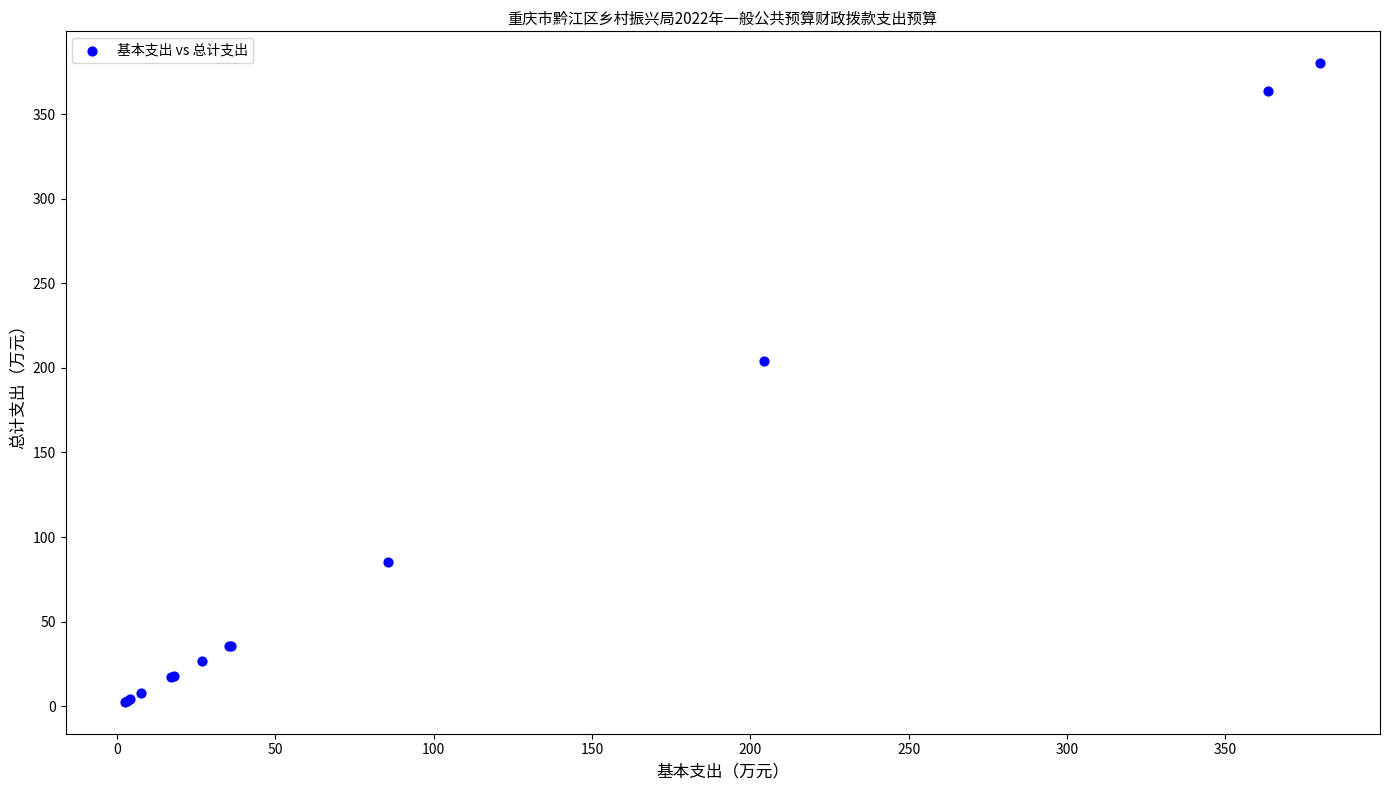

What Y value in the scatter plot is closest to 191?

204.2